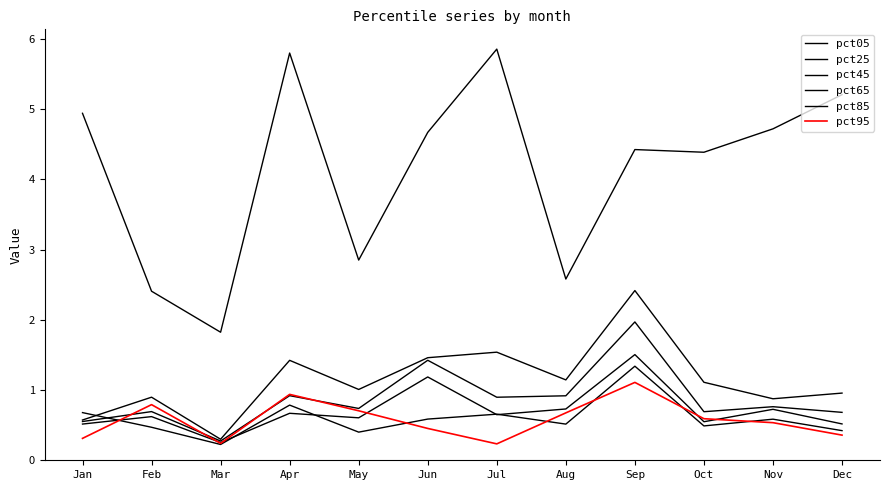

At which label does pct25 first exceed 1?

Apr